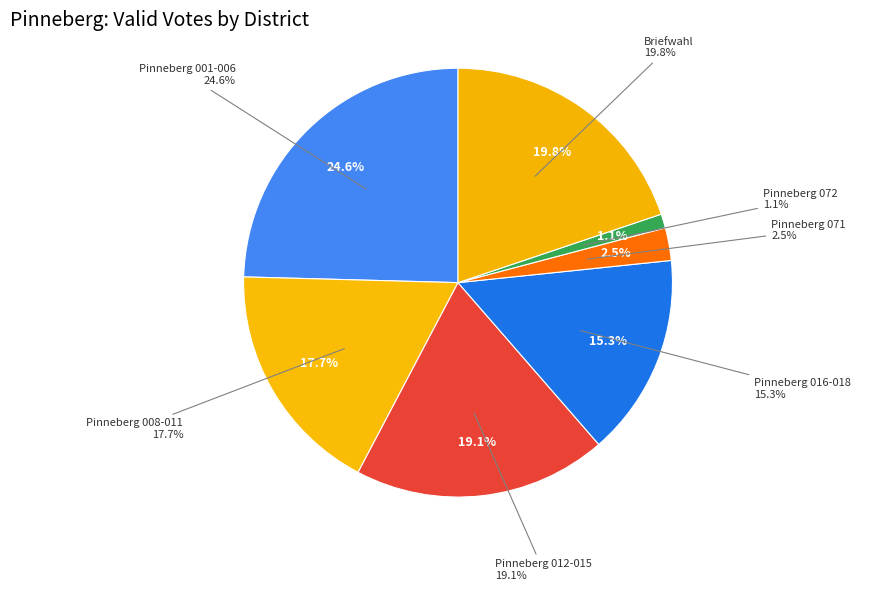

Does any single category account for the majority?

No